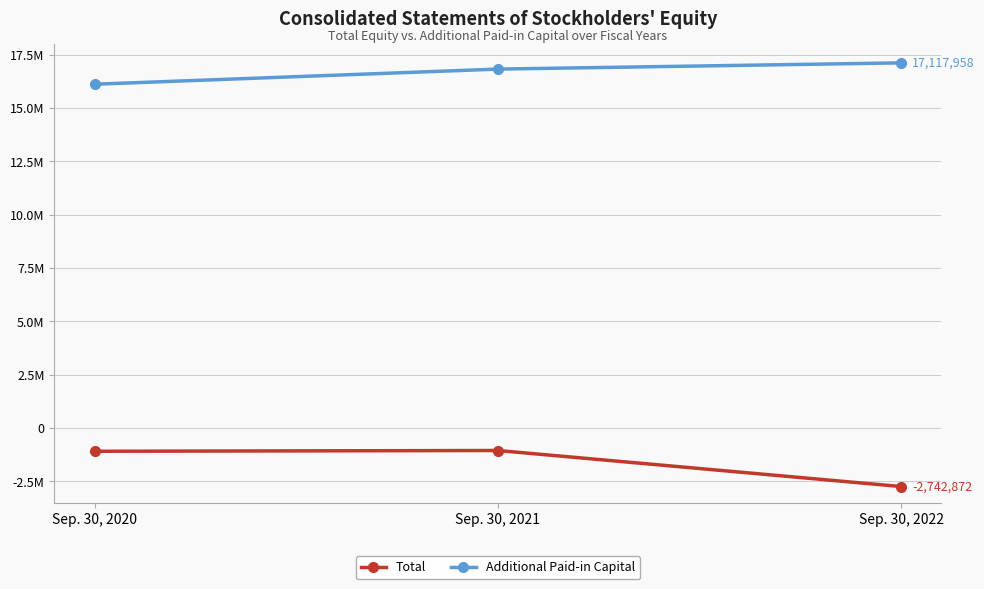

At which category does the chart reach its peak across all series?

Sep. 30, 2022